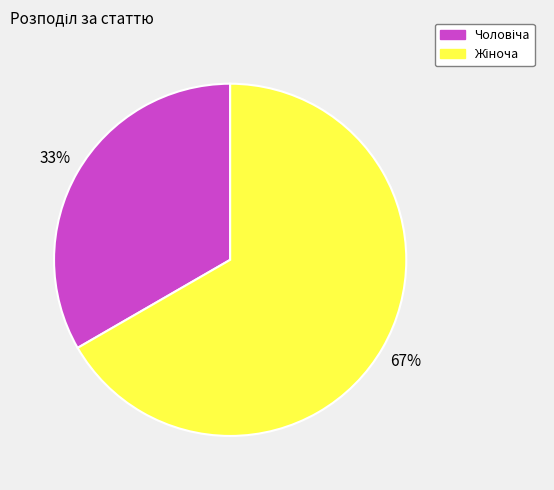

To the nearest percent, what is the average slice percentage?

50%